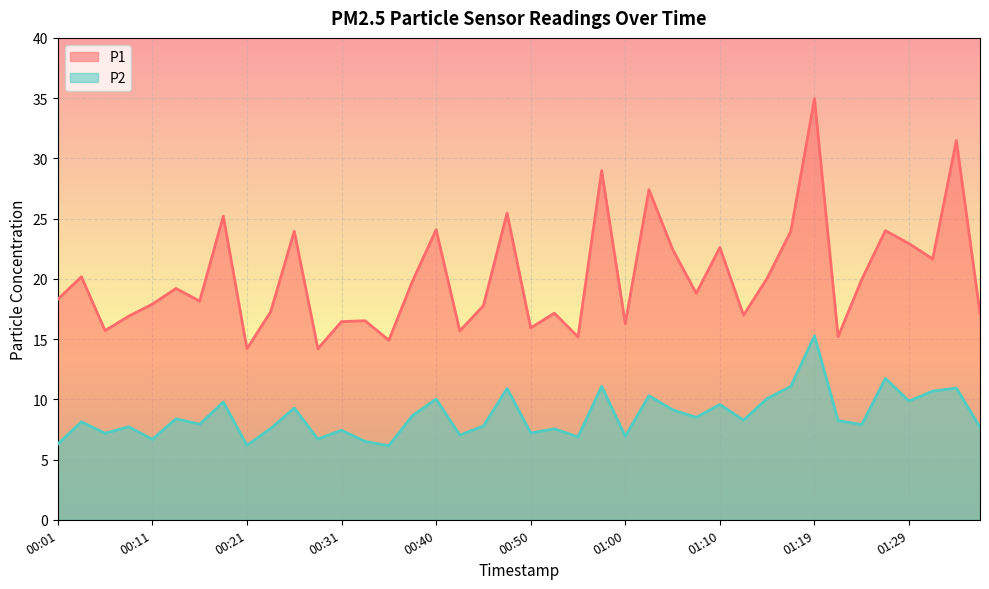

What is the value of the P1 point at the 10th from the left?

17.2